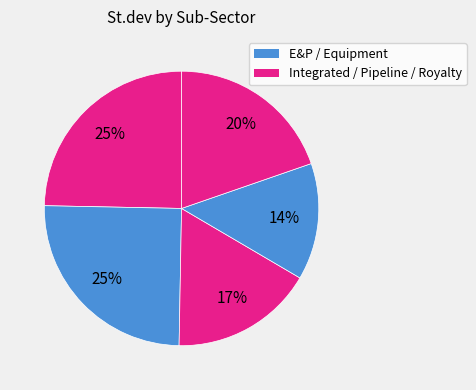

Is there a majority slice in this chart?

No